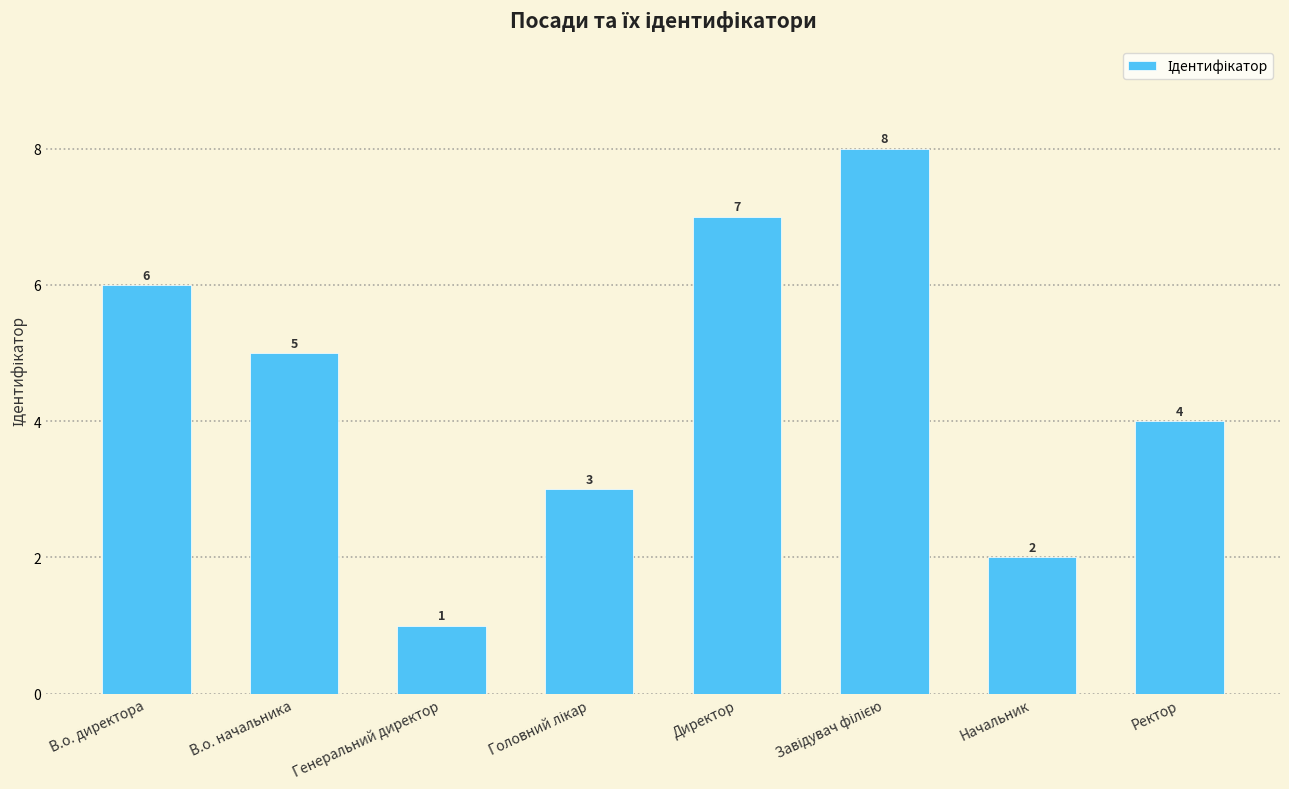

What is the change in value from Начальник to Ректор?

+2